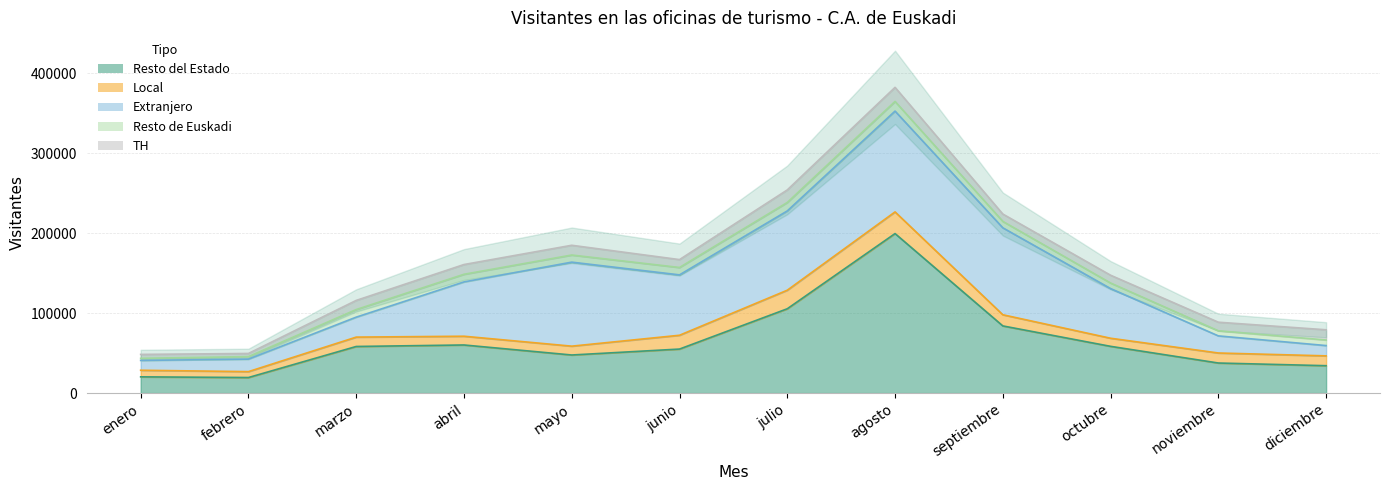

What is the difference between the TH values at junio and enero?

4942